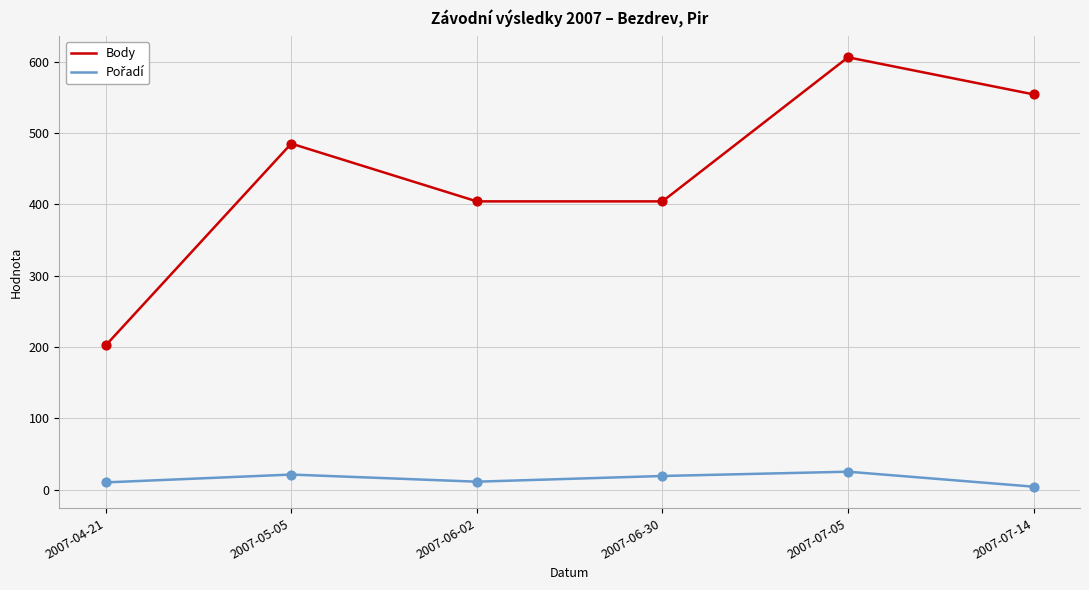

At which category is the sum across all series the highest?

2007-07-05